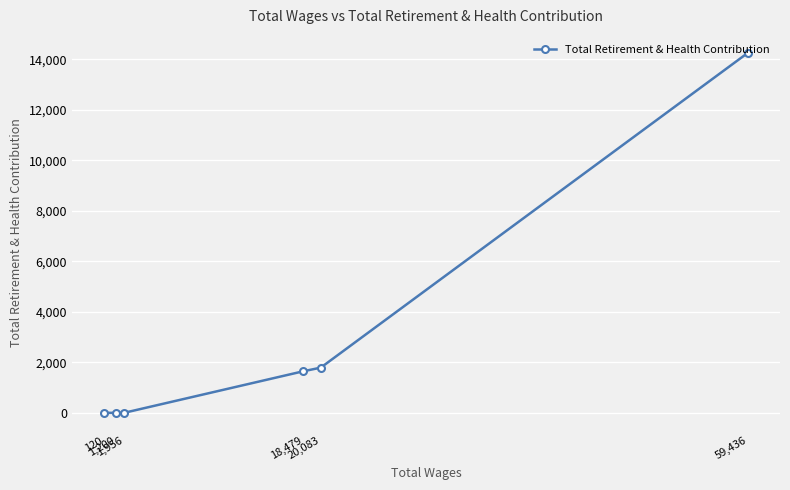

Rank the categories by value from lowest to highest.

1,956, 1,200, 120, 18,479, 20,083, 59,436